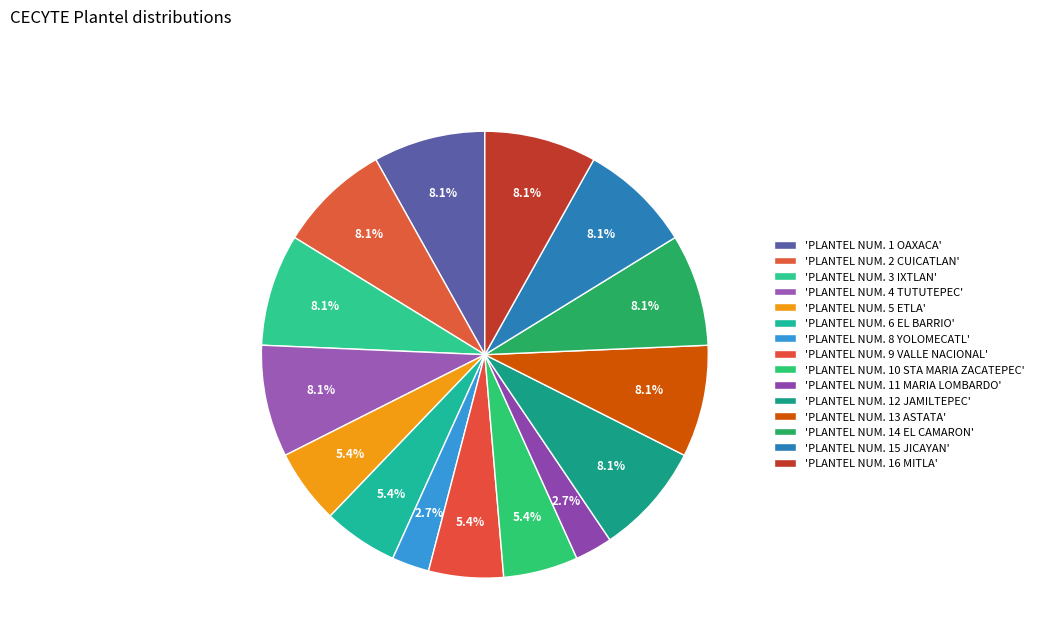

Count the number of slices in the pie.

15